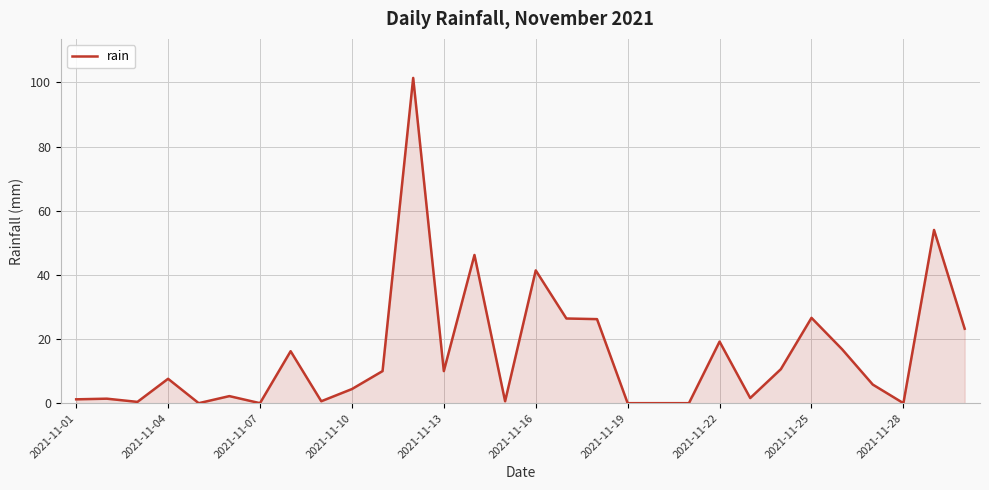

What is the maximum value shown in the chart?

101.4